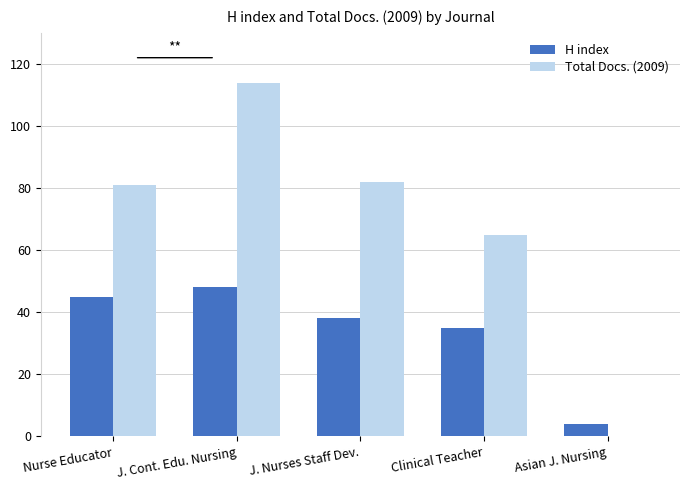

Between Nurse Educator and J. Cont. Edu. Nursing, which series saw the biggest shift?

Total Docs. (2009)